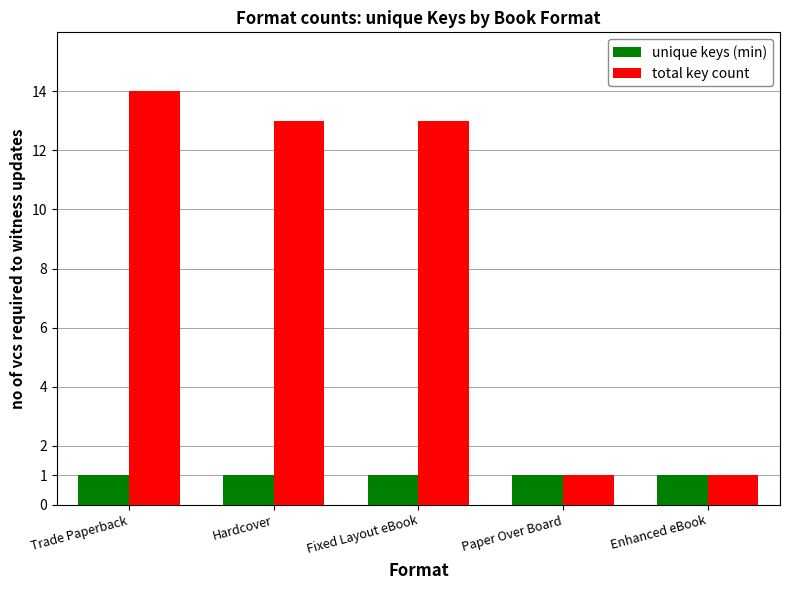

What is the difference between the second highest and minimum values in the total key count series?

12